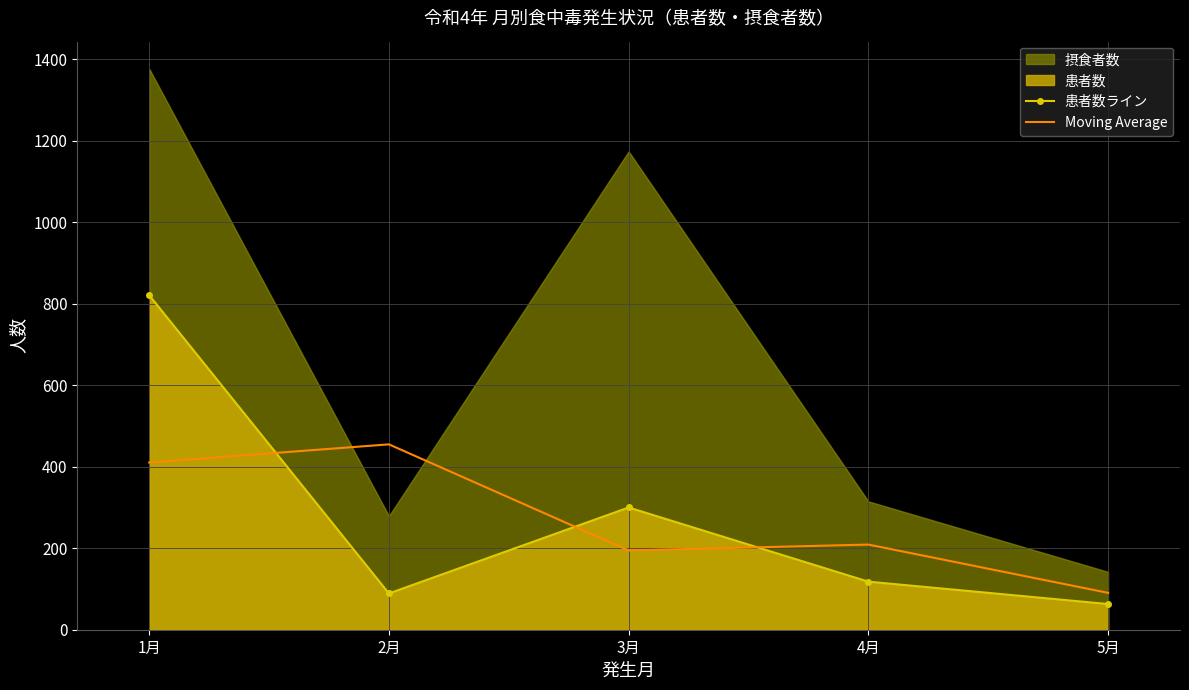

List the labels in order of 患者数ライン value, largest first.

1月, 3月, 4月, 2月, 5月